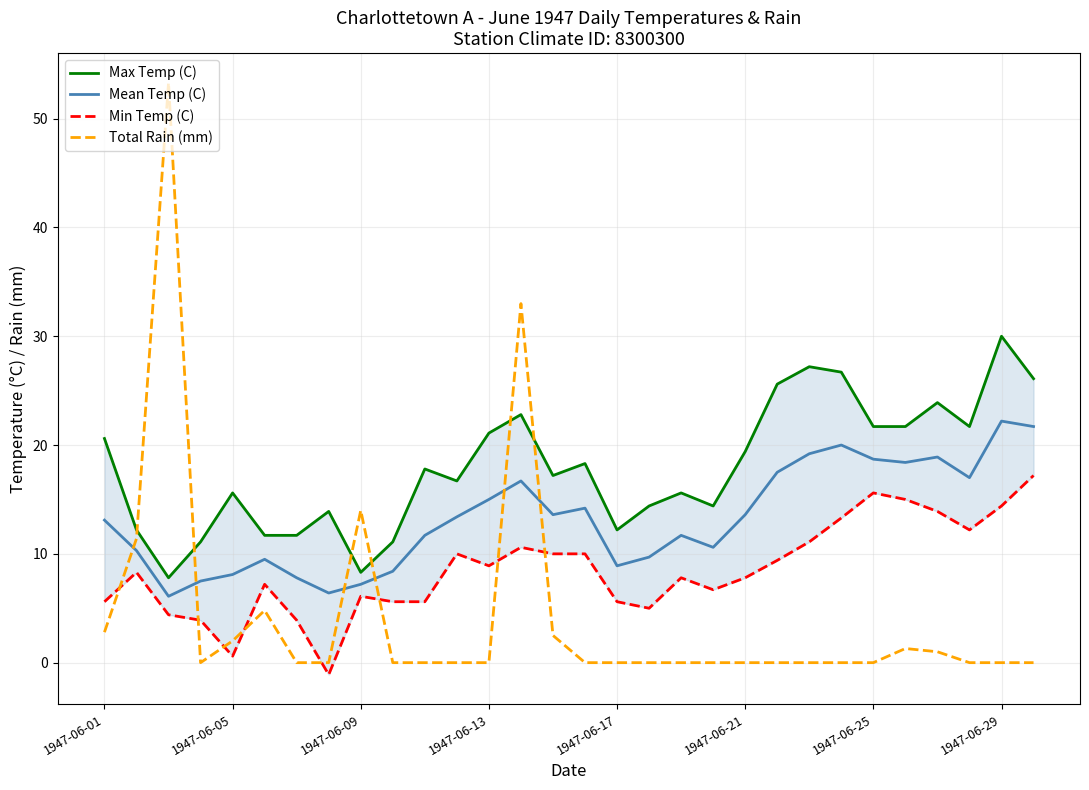

At which label does Mean Temp (C) first exceed 13?

1947-06-01